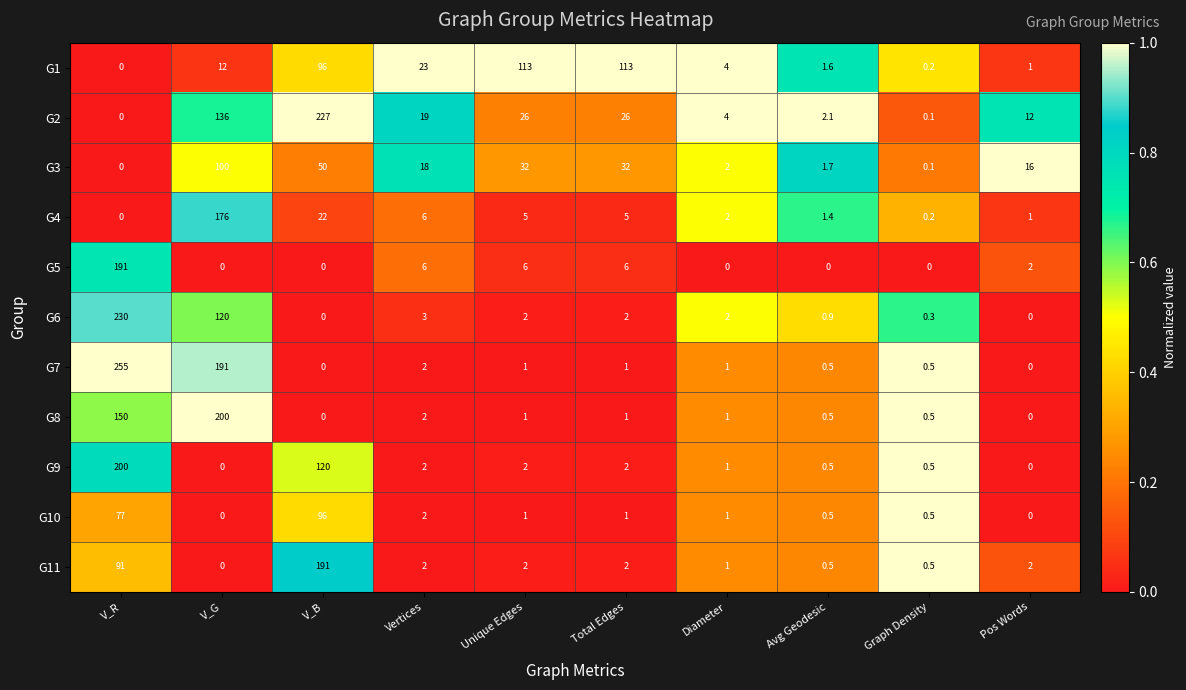

Which series has the widest spread of values?

G7